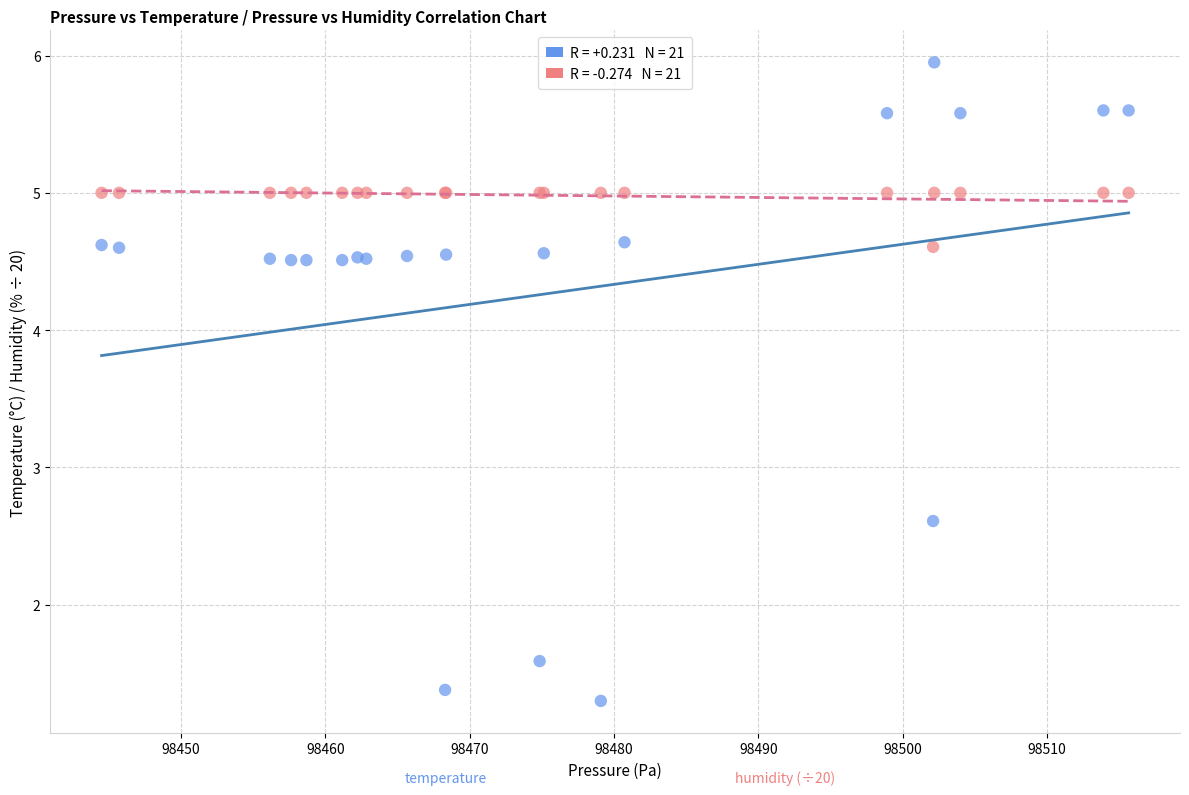

Across all series, what Y value is closest to 3?

2.6